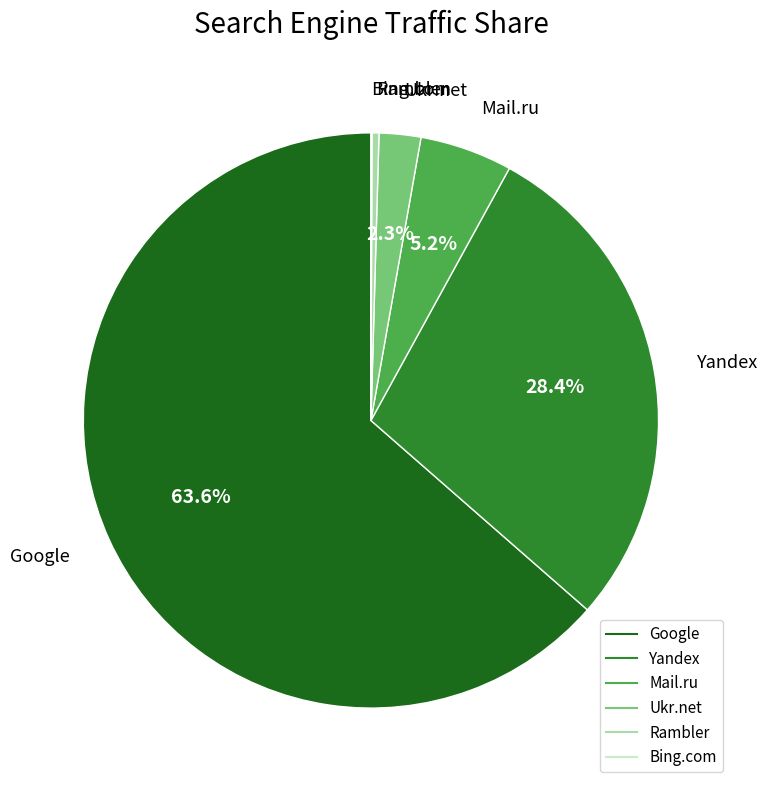

Does any single category account for the majority?

Yes